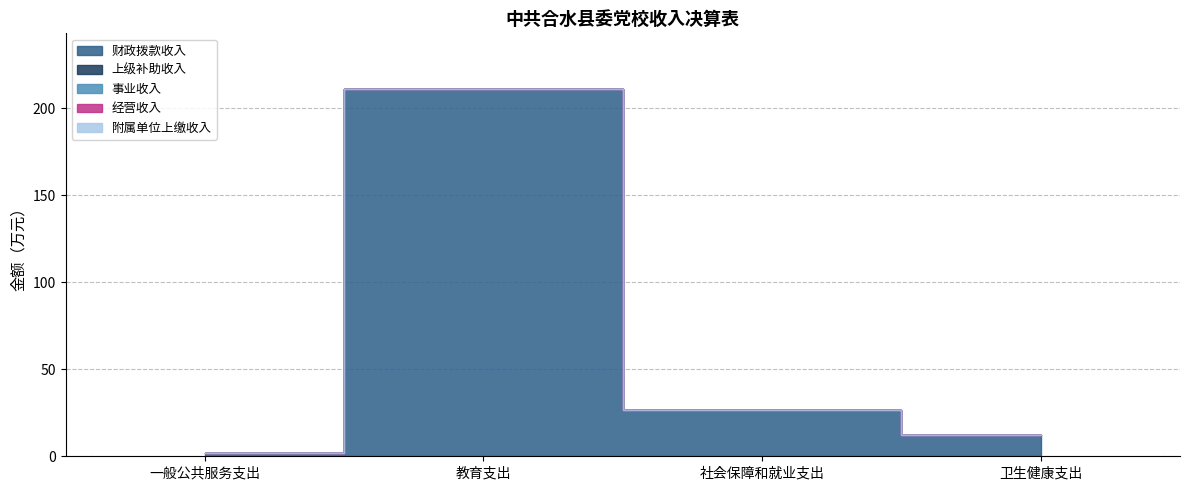

What is the label of the 3rd point from the left?

社会保障和就业支出